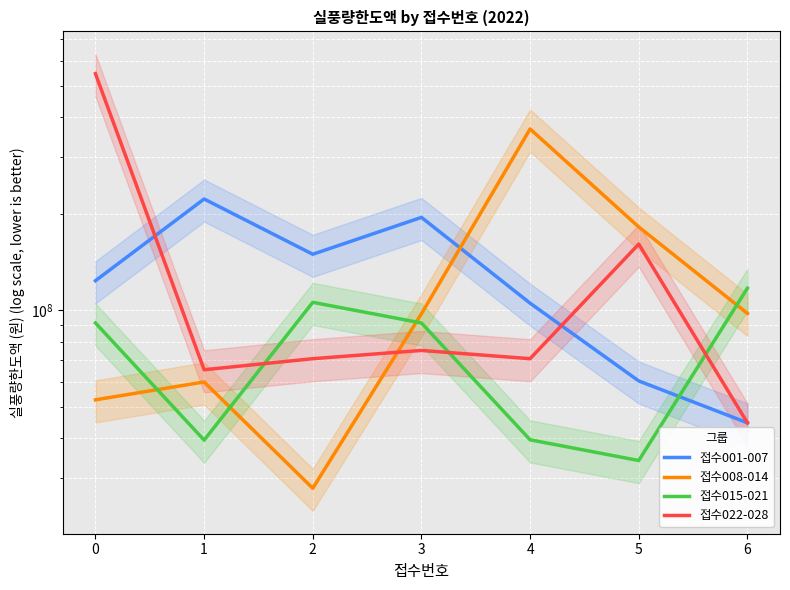

What is the greatest value displayed?

547560000